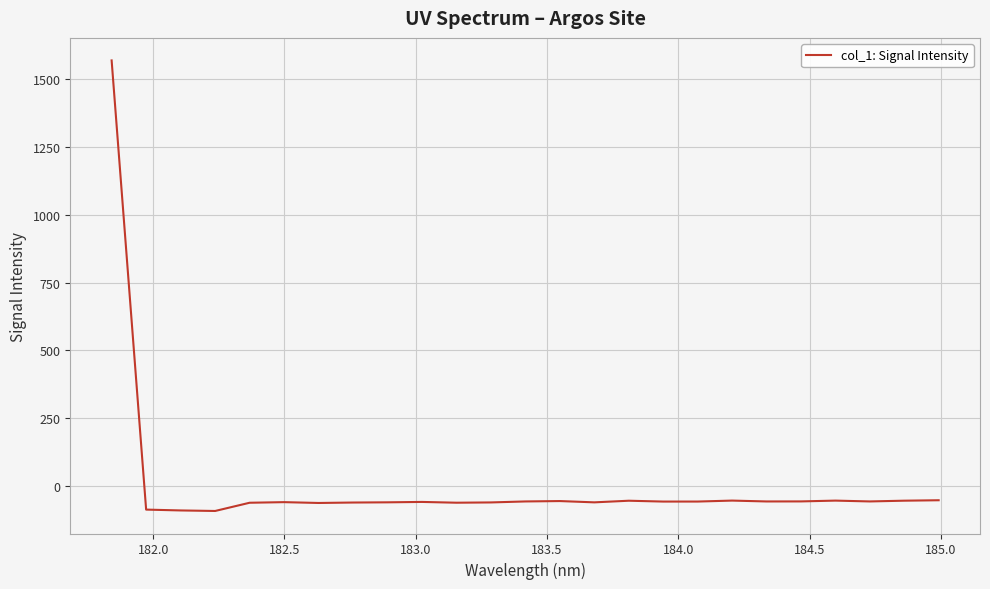

What is the difference between the maximum and minimum values?

1661.2